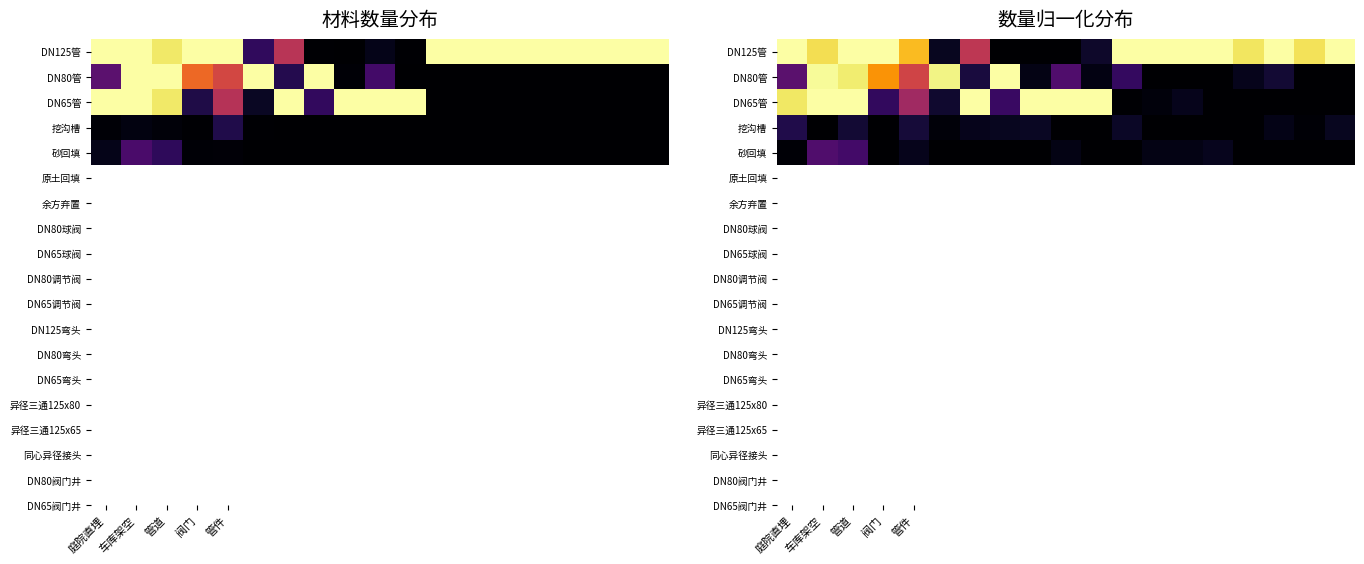

At which category does the chart reach its peak across all series?

庭院直埋